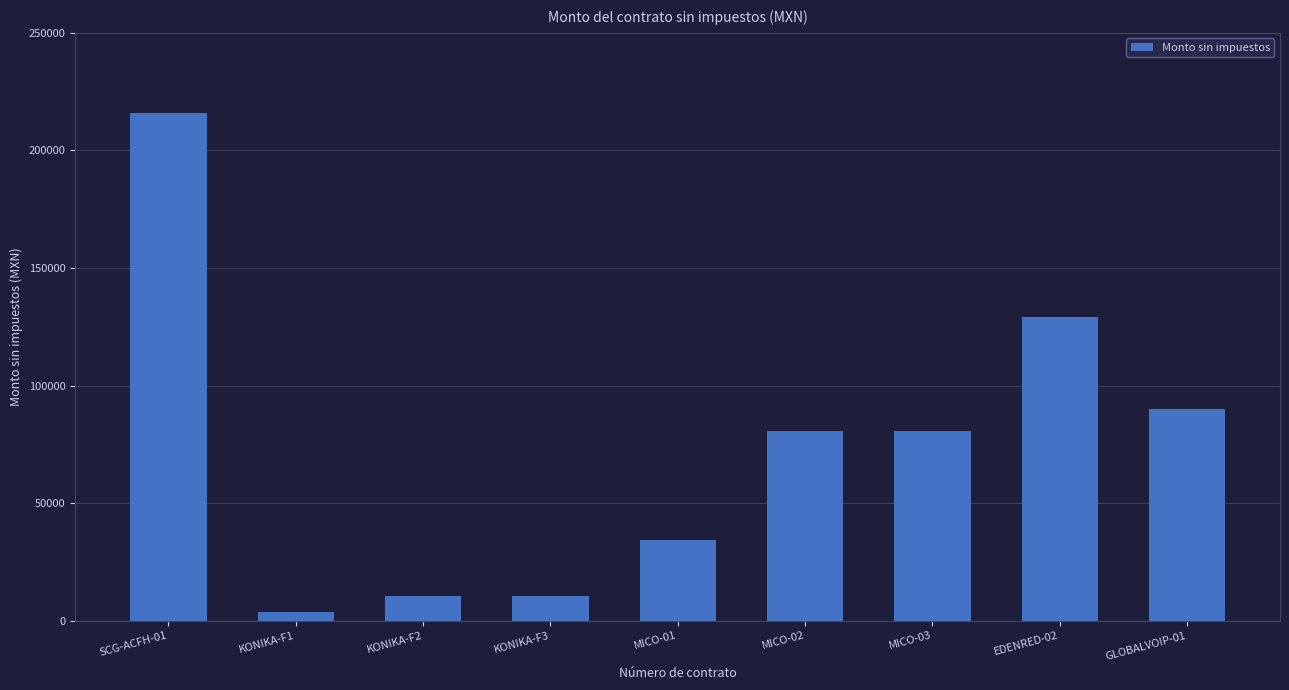

What is the minimum value shown in the chart?

3680.0